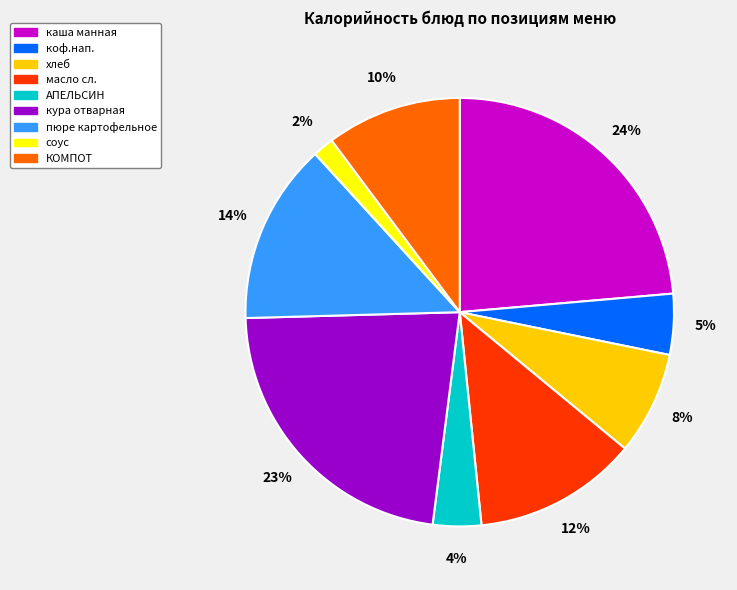

What is the smallest slice in the pie chart?

соус